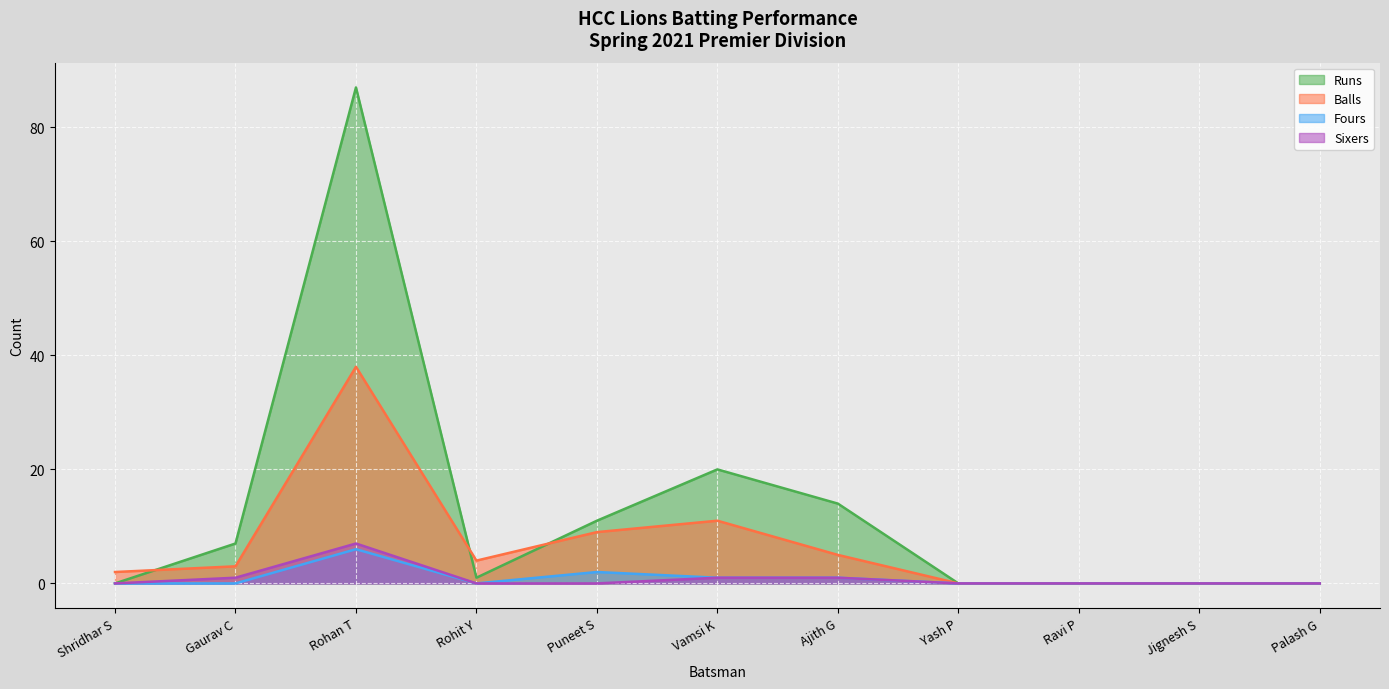

In Fours, how many points are higher than both neighbors (excluding endpoints)?

2